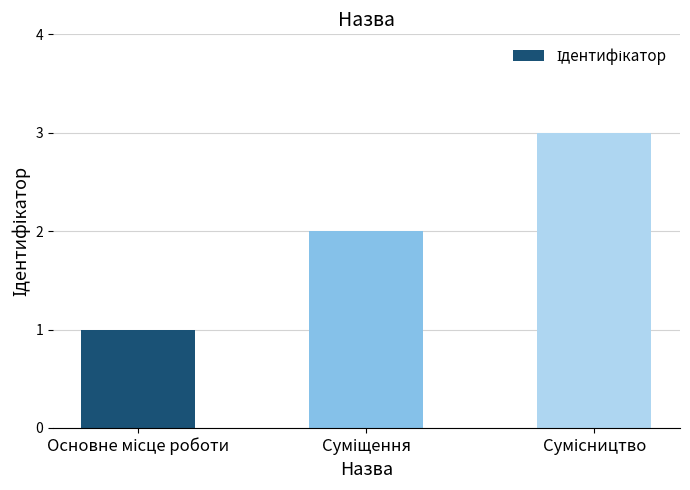

What is the greatest value displayed?

3